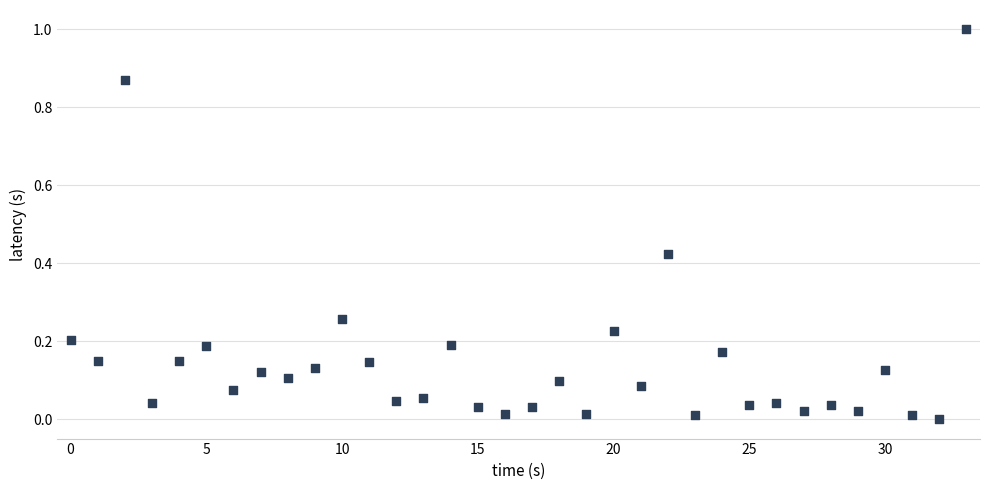

What is the range of Y values (max minus min)?

1.0